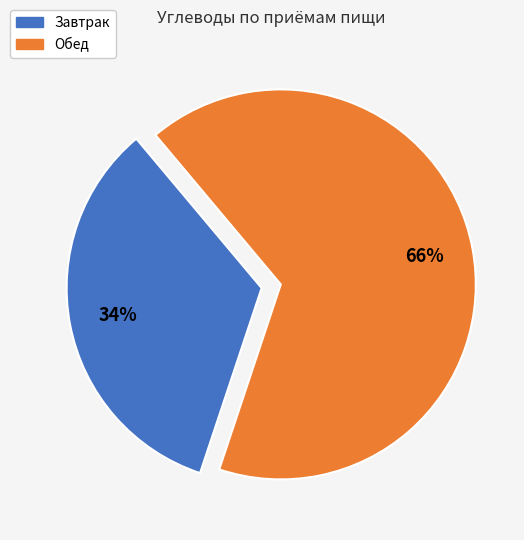

Count the number of slices in the pie.

2